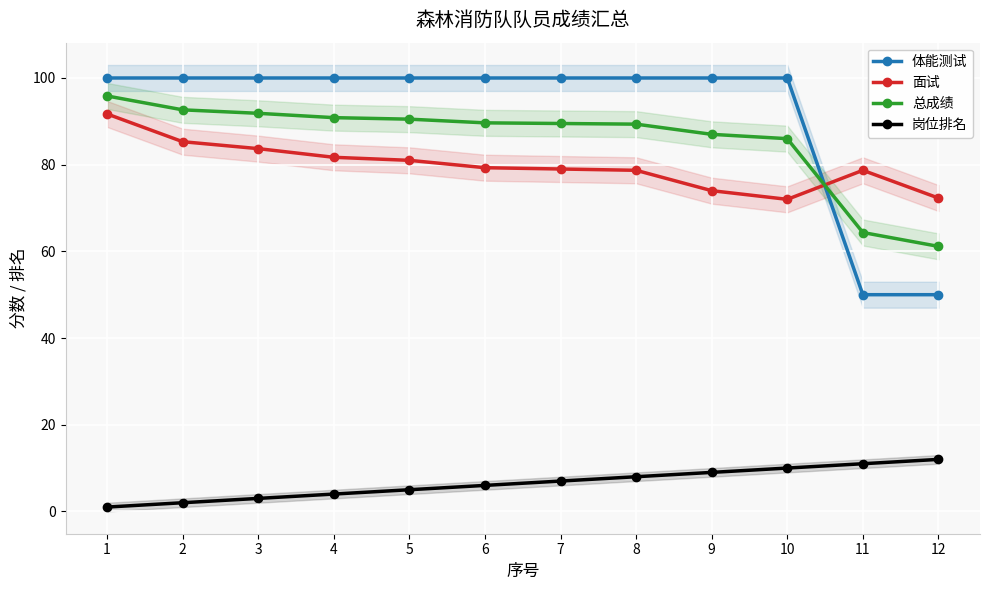

True or false: 岗位排名 and 面试 intersect in this chart.

False